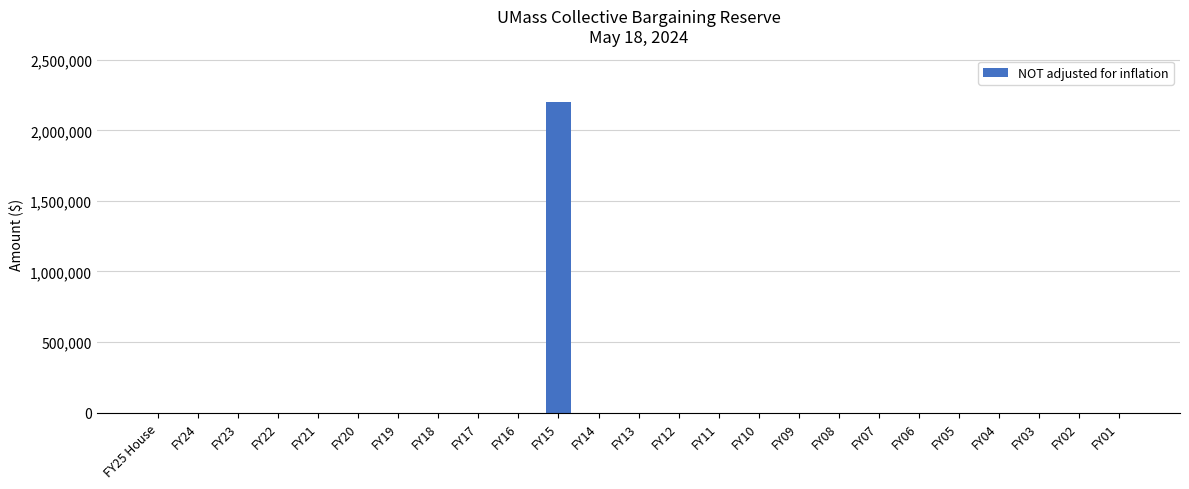

What is the greatest value displayed?

2200000